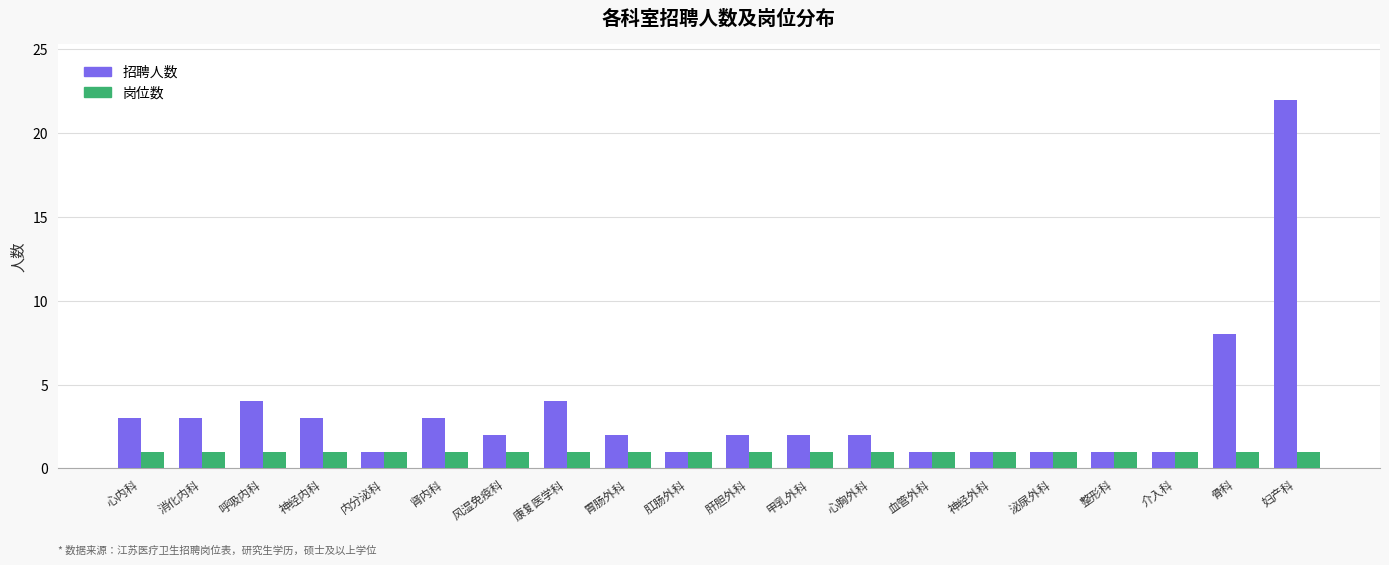

List the series in order of their peak value, highest first.

招聘人数, 岗位数